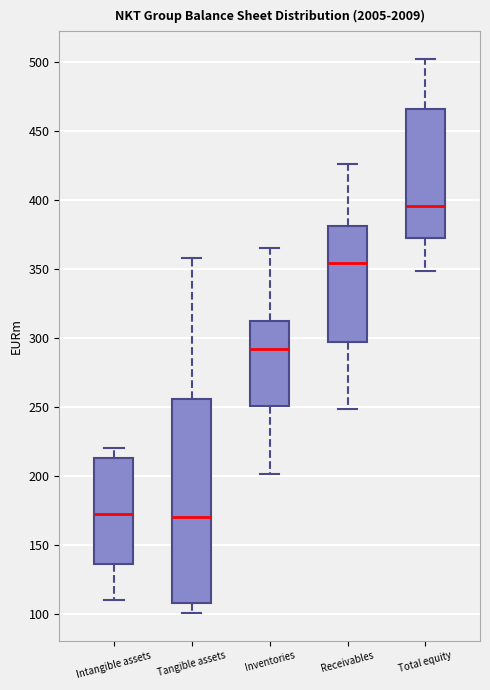

Which box has the highest median line?

Total equity